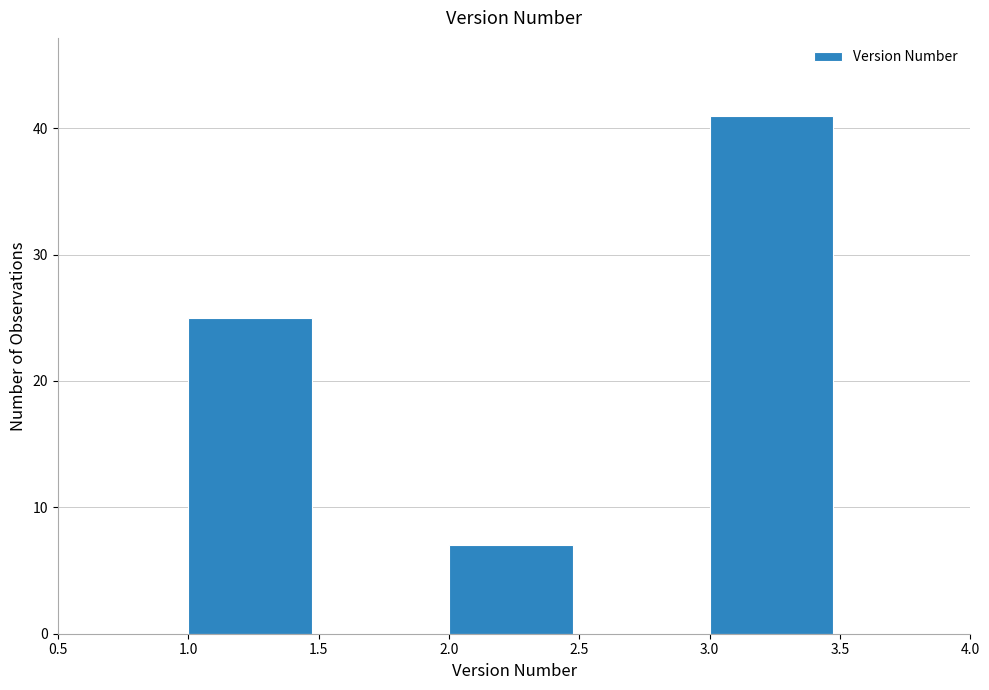

Which range on the x-axis has the tallest bar?

3.0 to 3.5